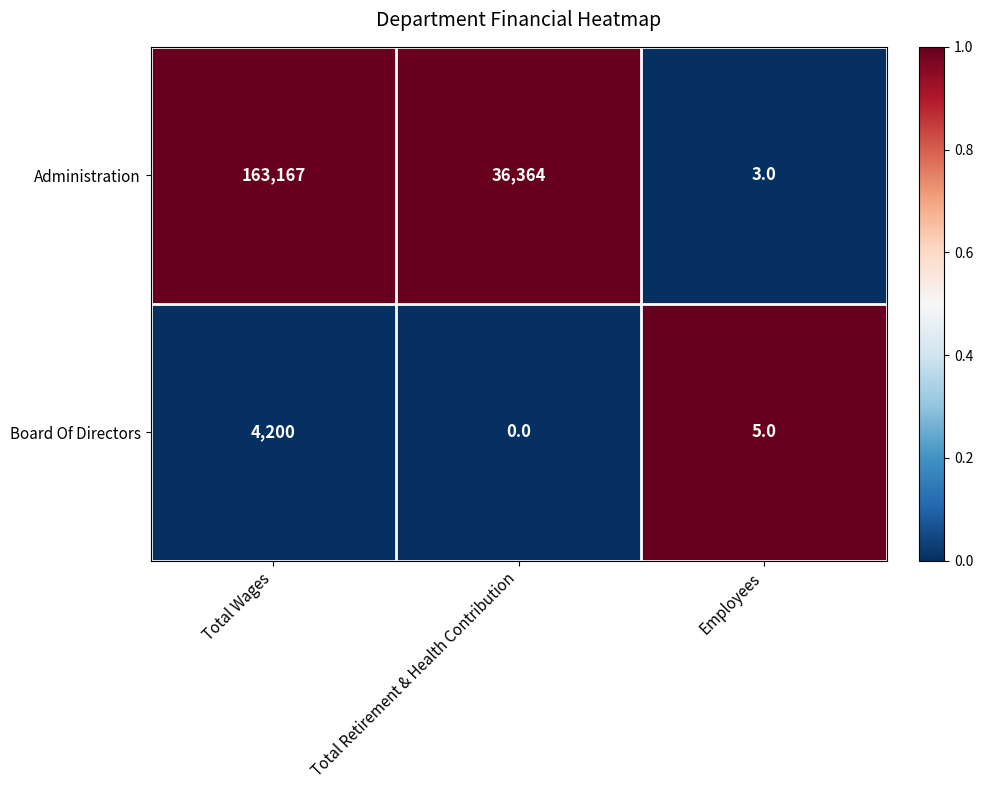

What is the difference between the Board Of Directors values at Total Retirement & Health Contribution and Total Wages?

4200